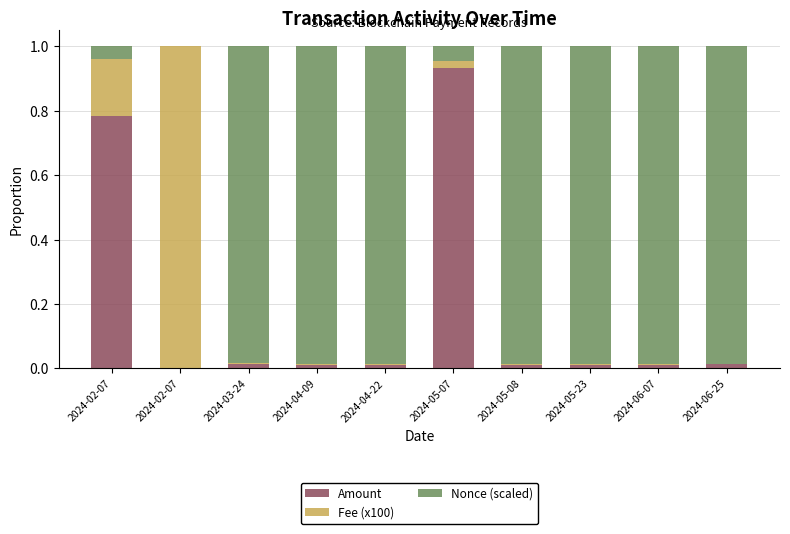

What are all the series names shown in the legend?

Amount, Fee (x100), Nonce (scaled)